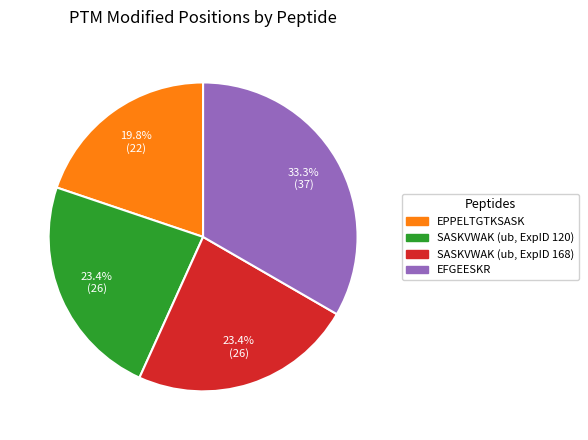

To the nearest percent, what is the difference between the largest and smallest slice percentages?

14%